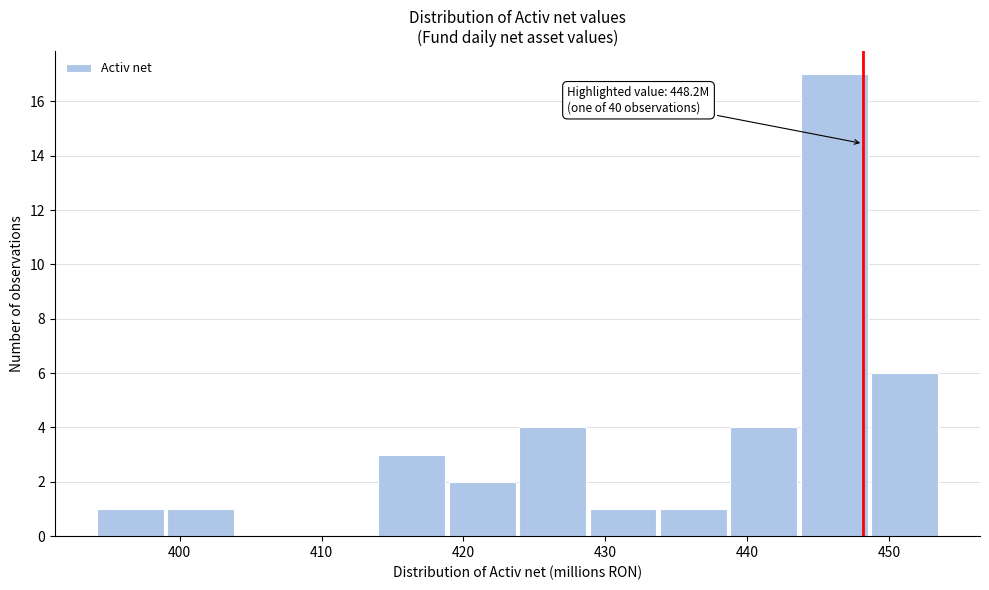

Over which range of the x-axis is the bar tallest?

444 to 449